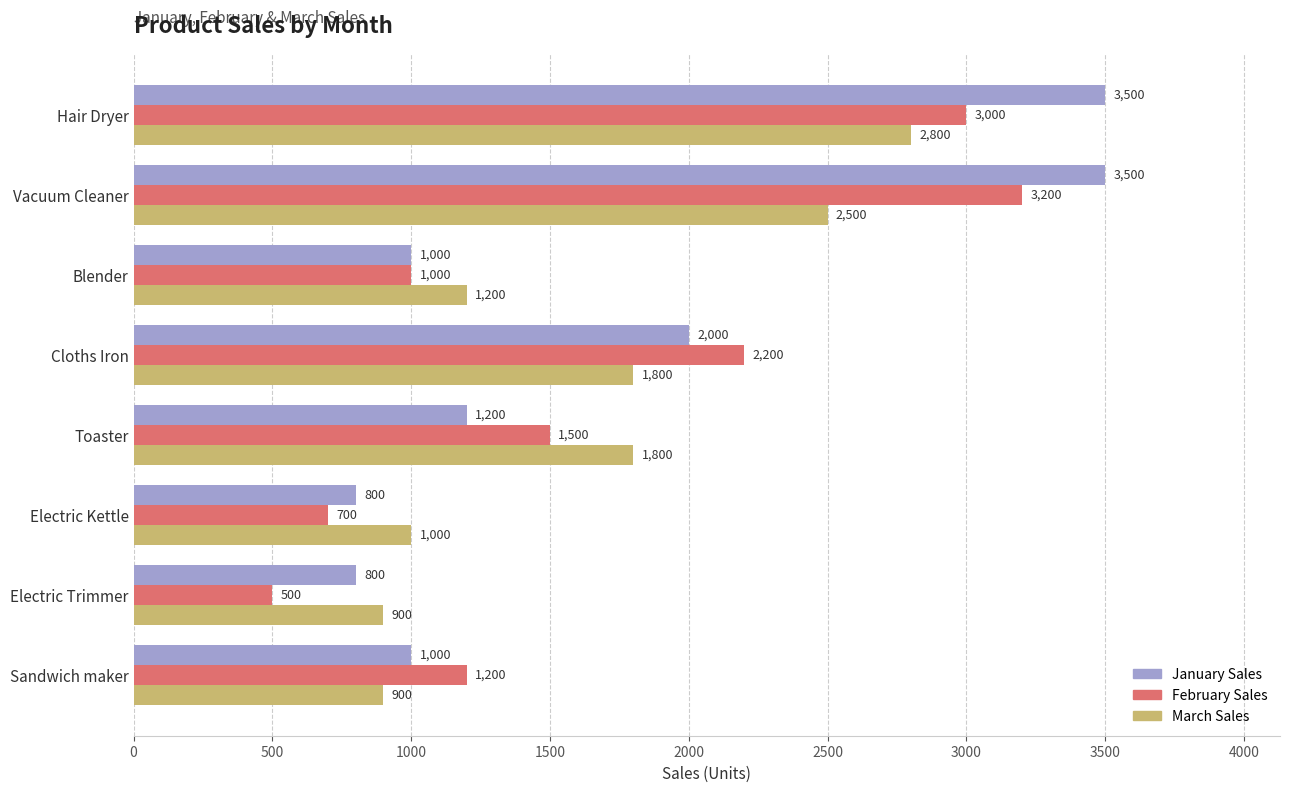

What is the spread (max minus min) of values at Toaster?

600